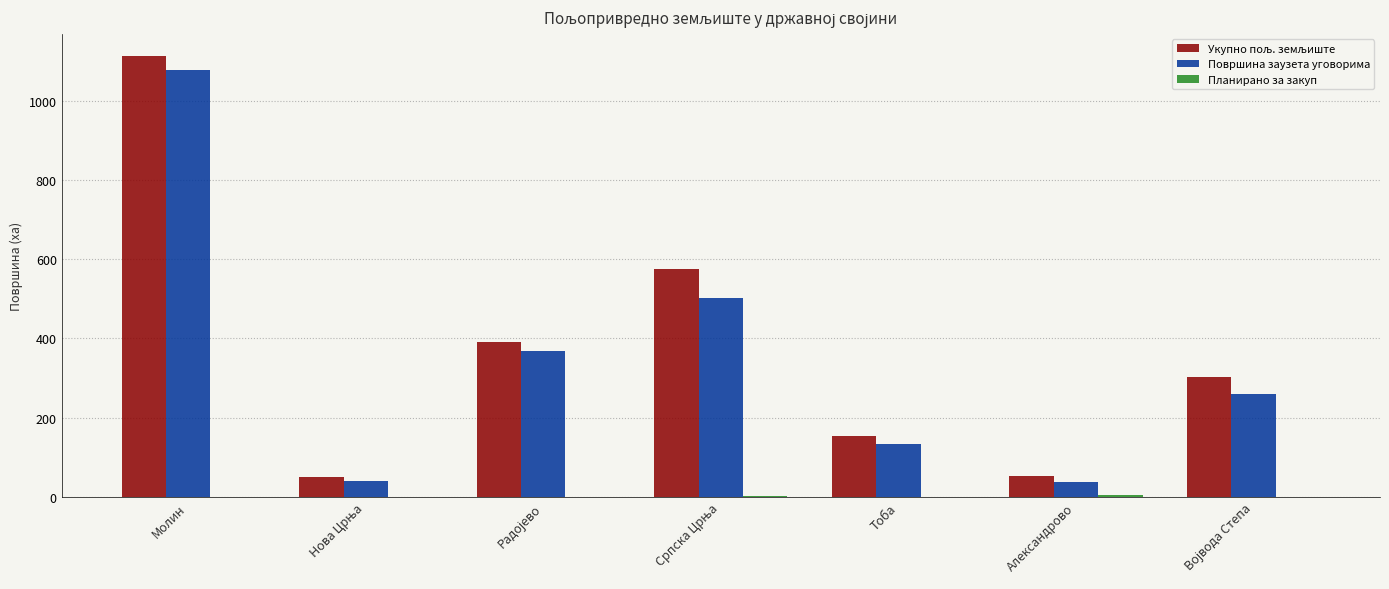

Are the bars horizontal?

No